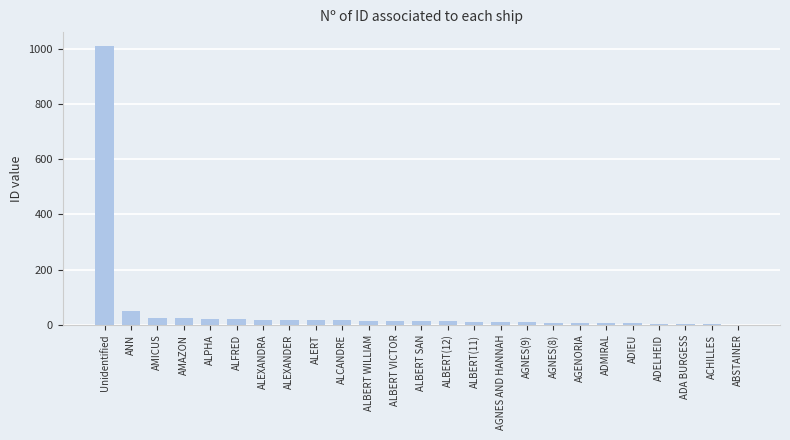

Where is the data nearest to the value 505?

ANN